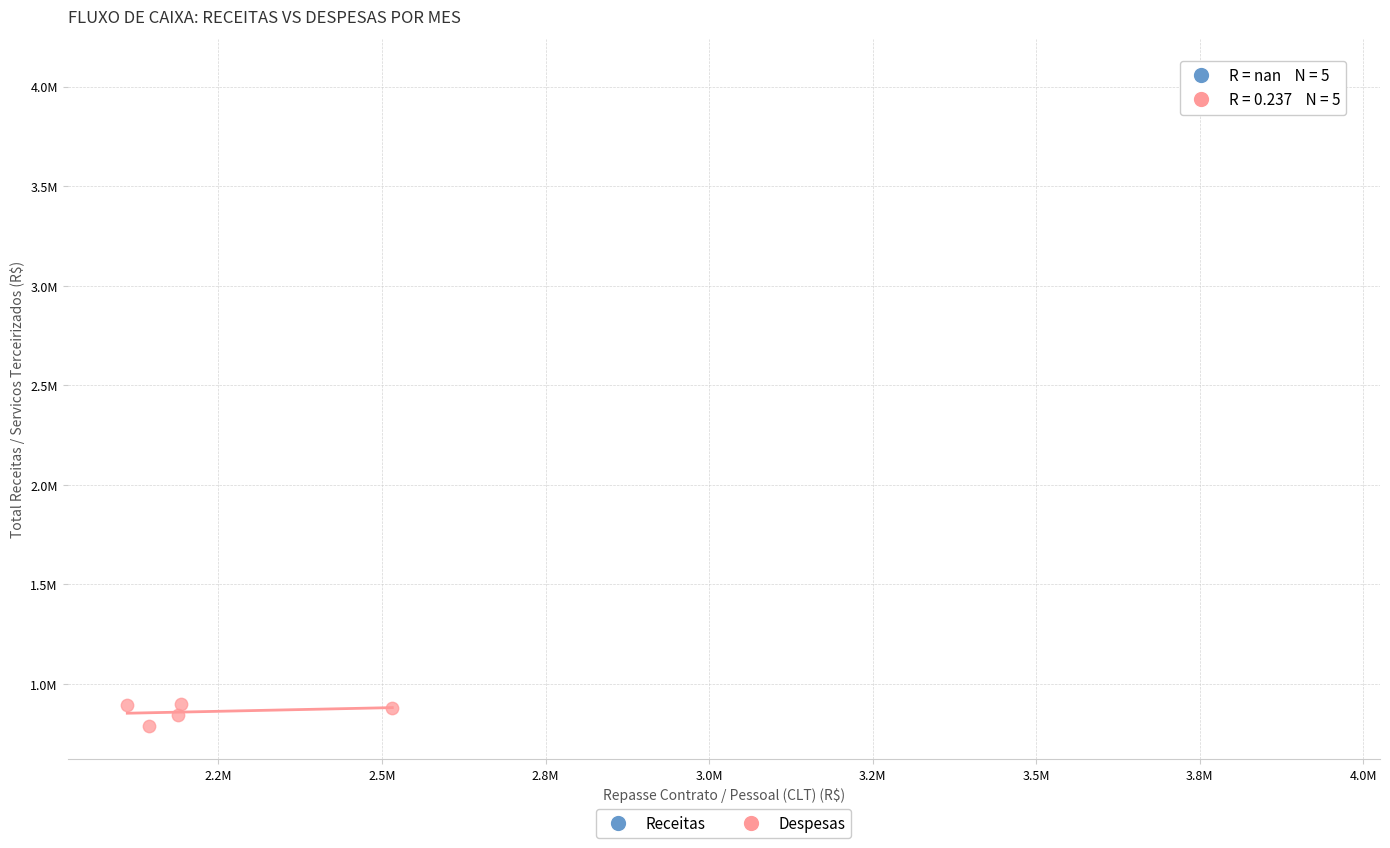

What are all the series names shown in the legend?

Receitas, Despesas